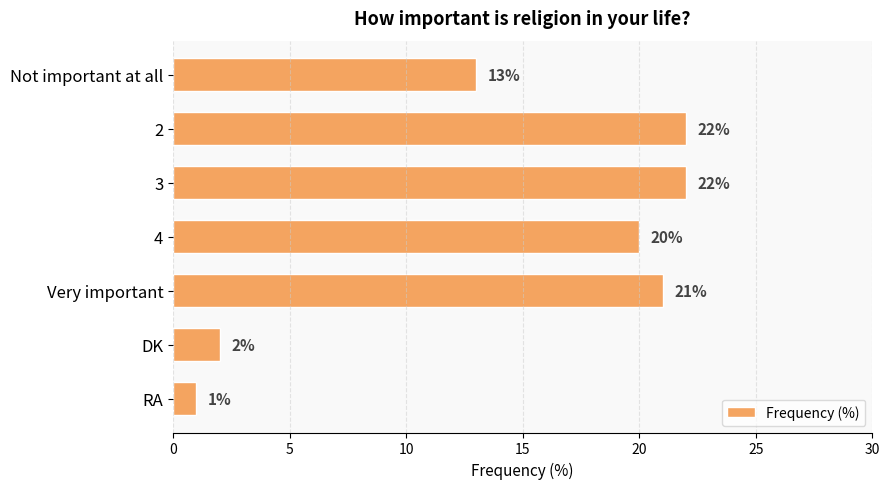

What is the difference between the maximum and minimum values?

21